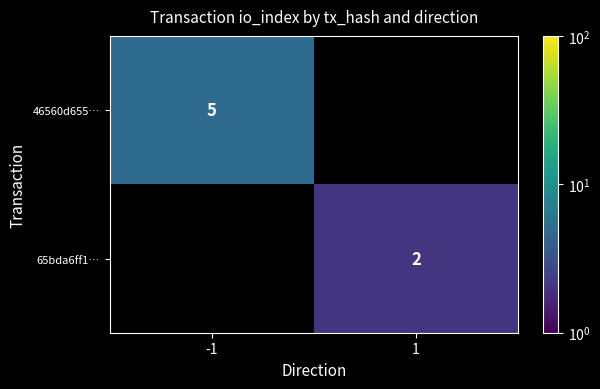

Count the number of categories in the chart.

2